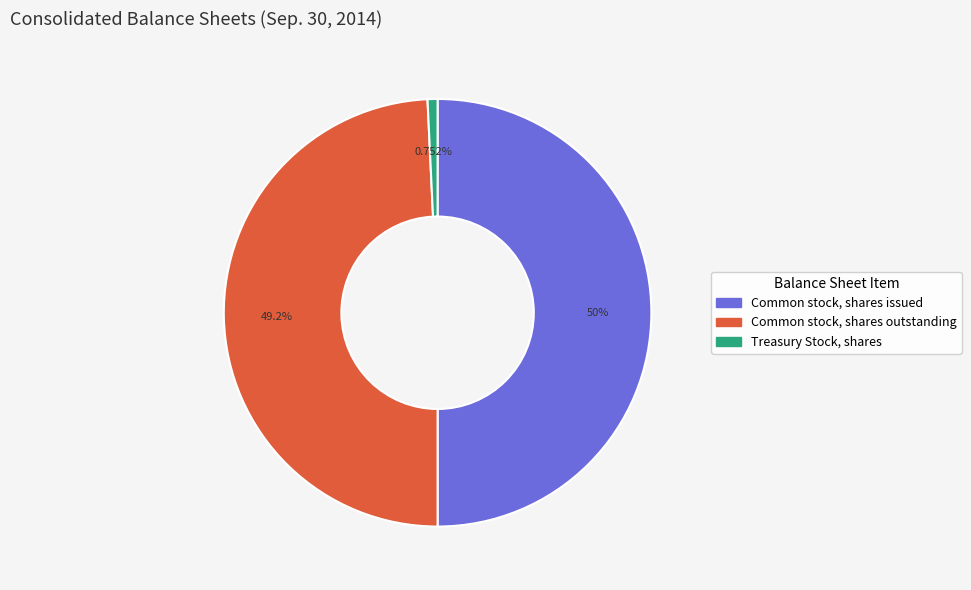

What percentage is the Treasury Stock, shares slice, to the nearest percent?

1%